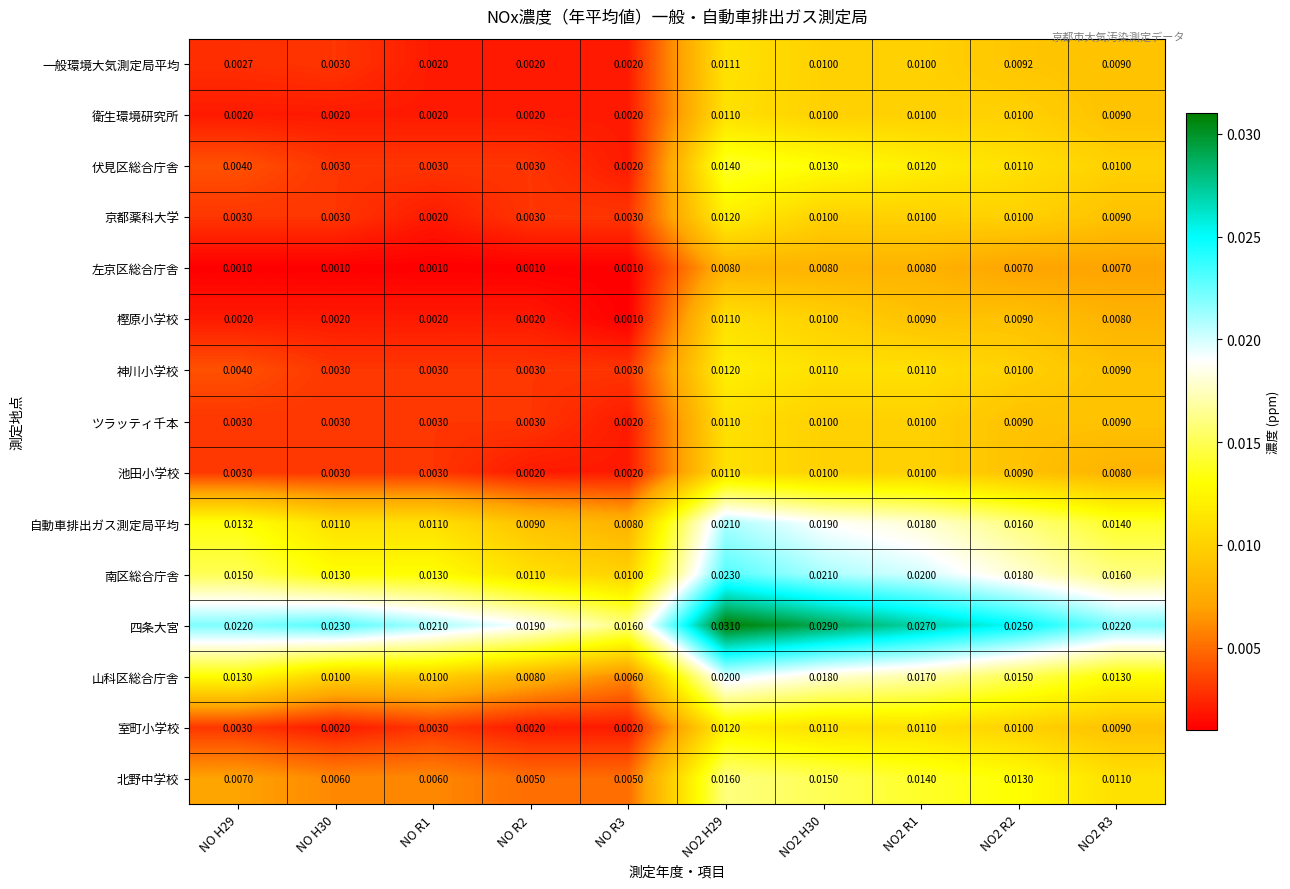

How many categories are shown in the chart?

10